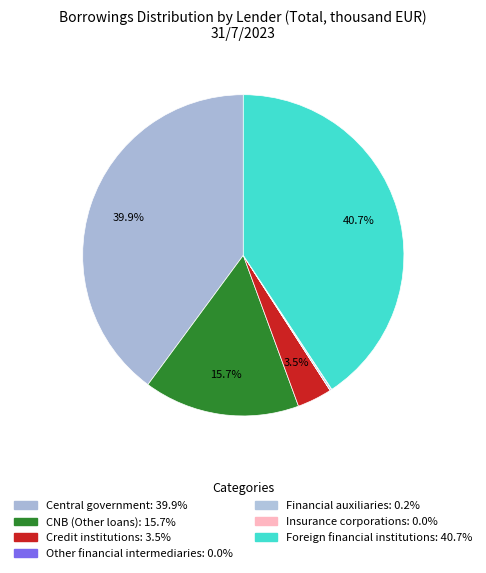

Does any single category account for the majority?

No